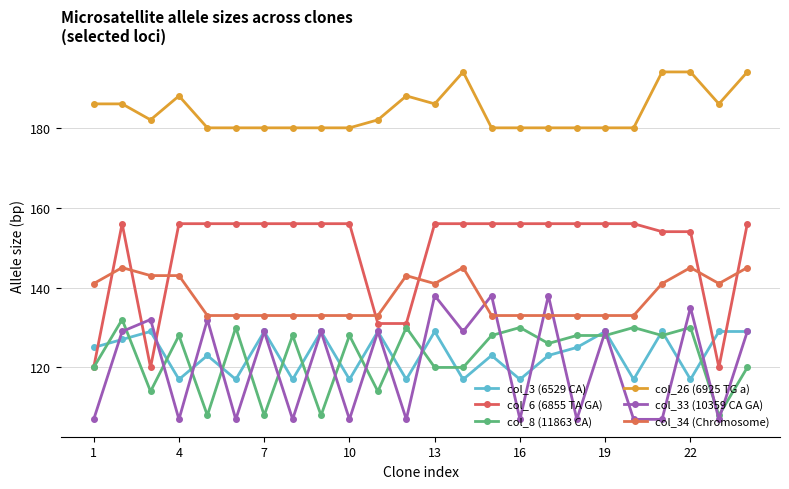

List the series in order of their peak value, lowest first.

col_3 (6529 CA), col_8 (11863 CA), col_33 (10359 CA GA), col_34 (Chromosome), col_6 (6855 TA GA), col_26 (6925 TG a)